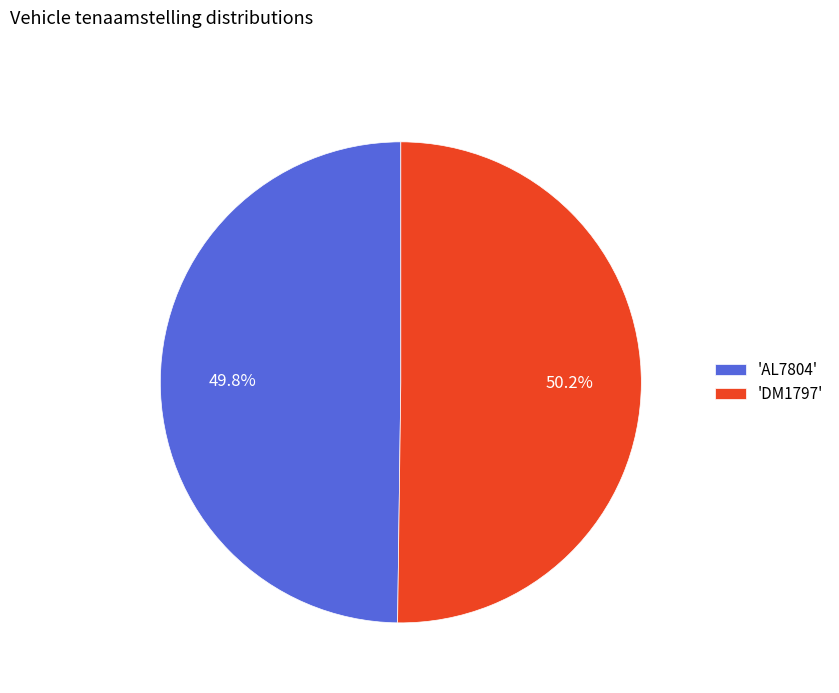

Approximately how many times larger is the value at 'AL7804' compared to 'DM1797'?

1.0